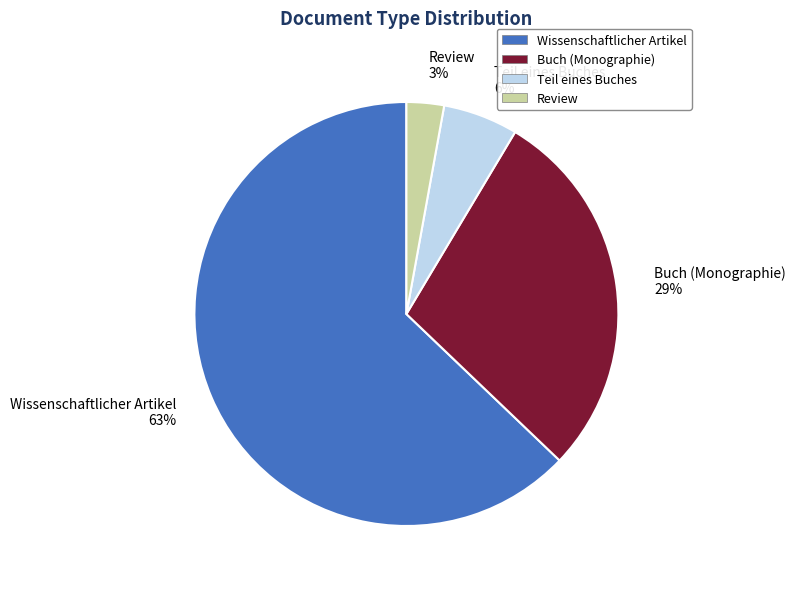

Which category has the biggest portion of the pie?

Wissenschaftlicher Artikel